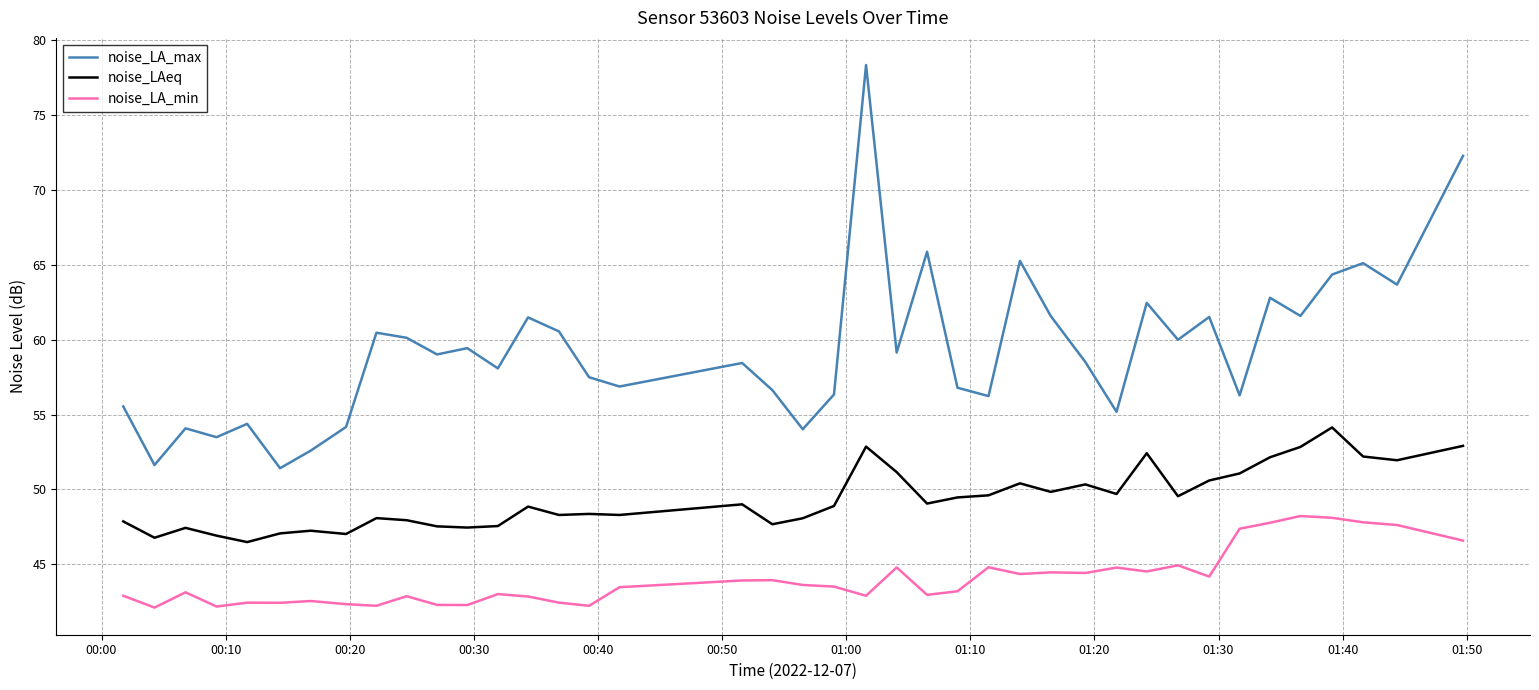

What are all the series names shown in the legend?

noise_LA_max, noise_LAeq, noise_LA_min